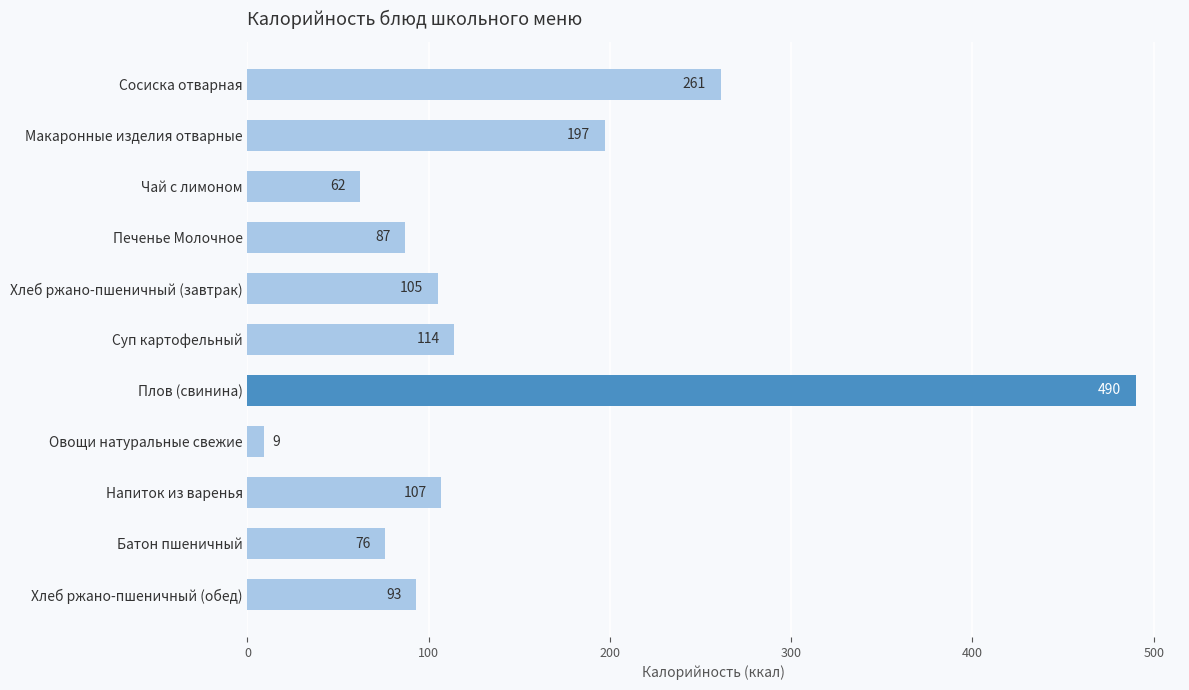

What is the average value?

146